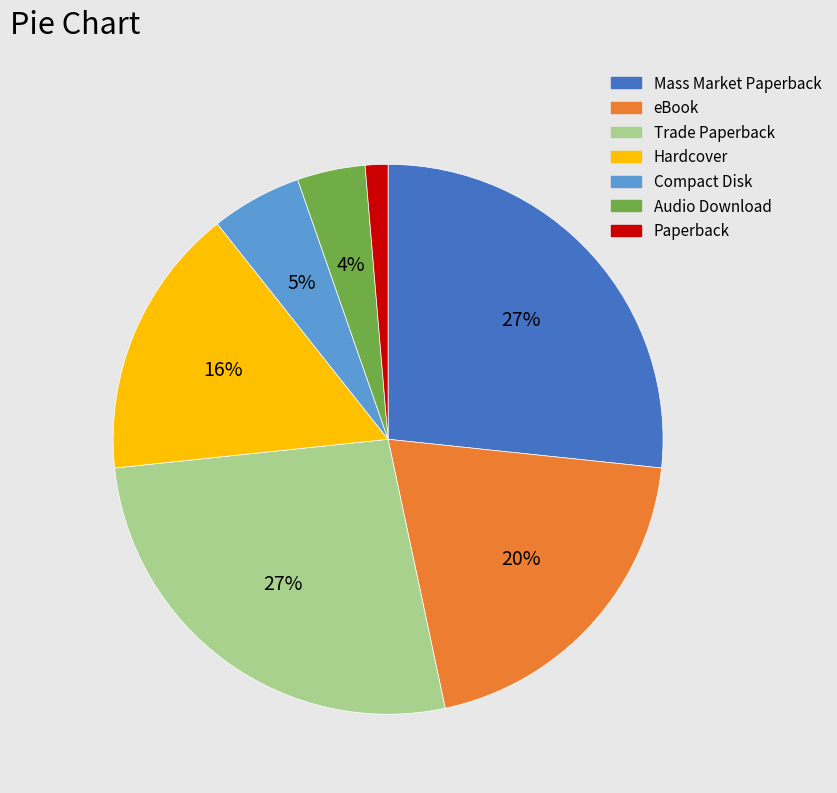

Which slice is the smallest?

Paperback